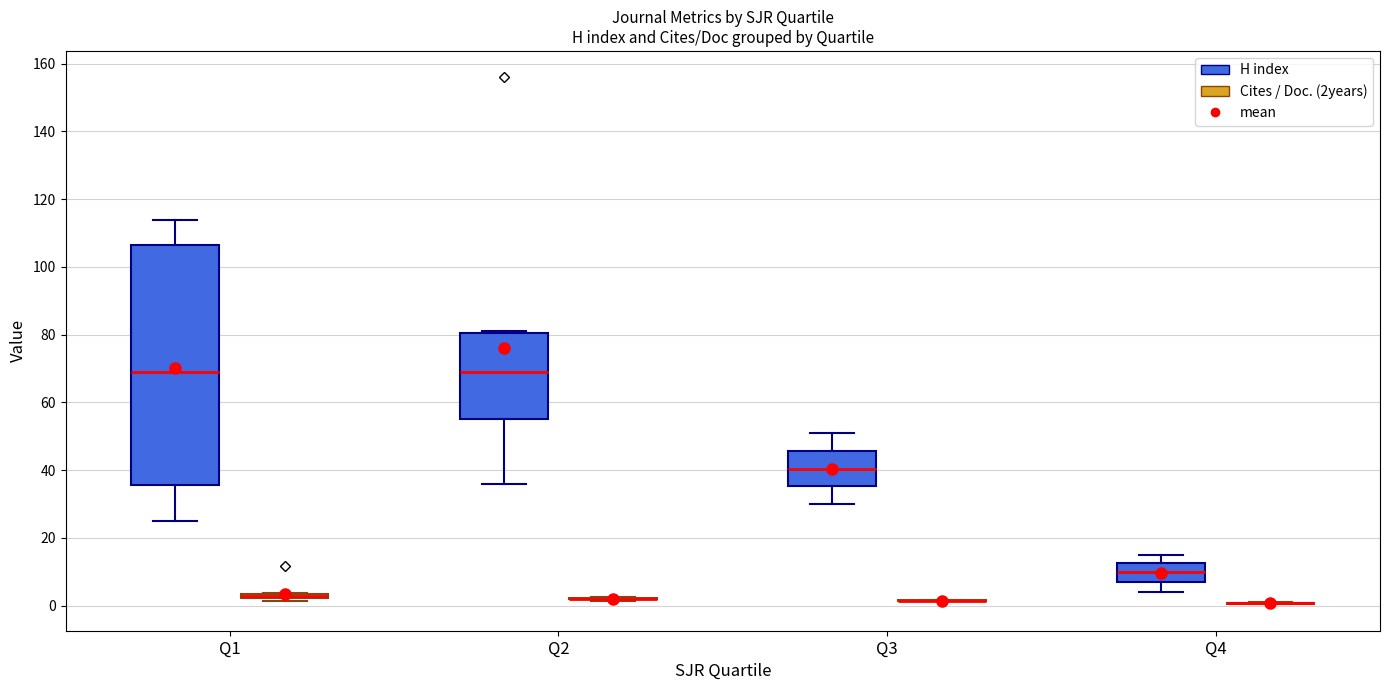

Comparing the boxes themselves (not the whiskers), which one is the tallest?

Q1 (H index)